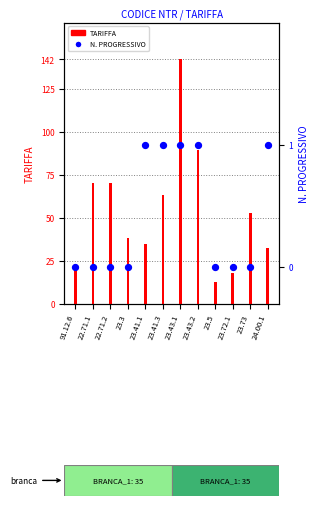

Which series has the largest total across all categories?

TARIFFA